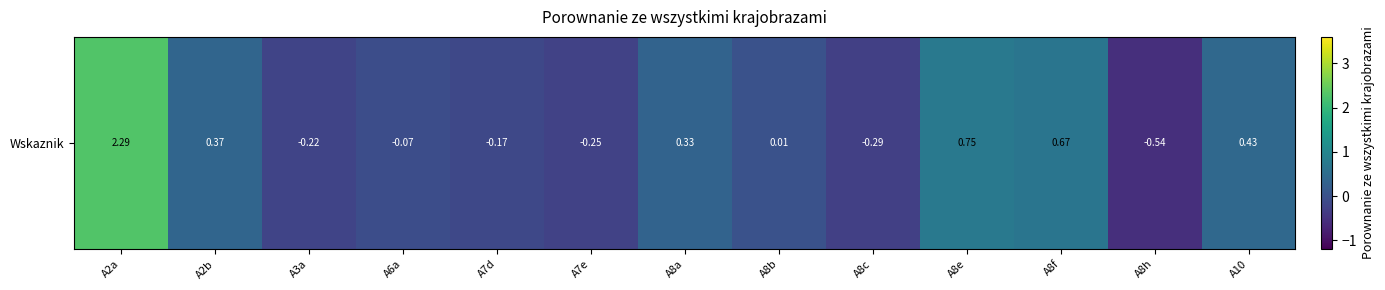

Rank the categories by value from highest to lowest.

A2a, A8e, A8f, A10, A2b, A8a, A8b, A6a, A7d, A3a, A7e, A8c, A8h